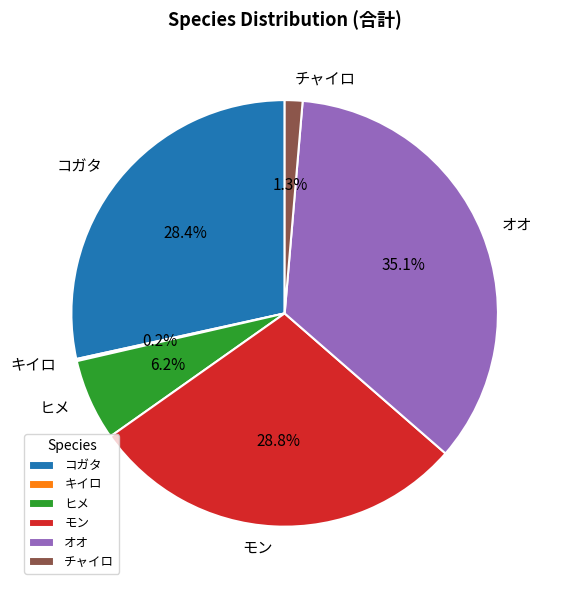

To the nearest percent, what is the difference between the largest and smallest slice percentages?

35%